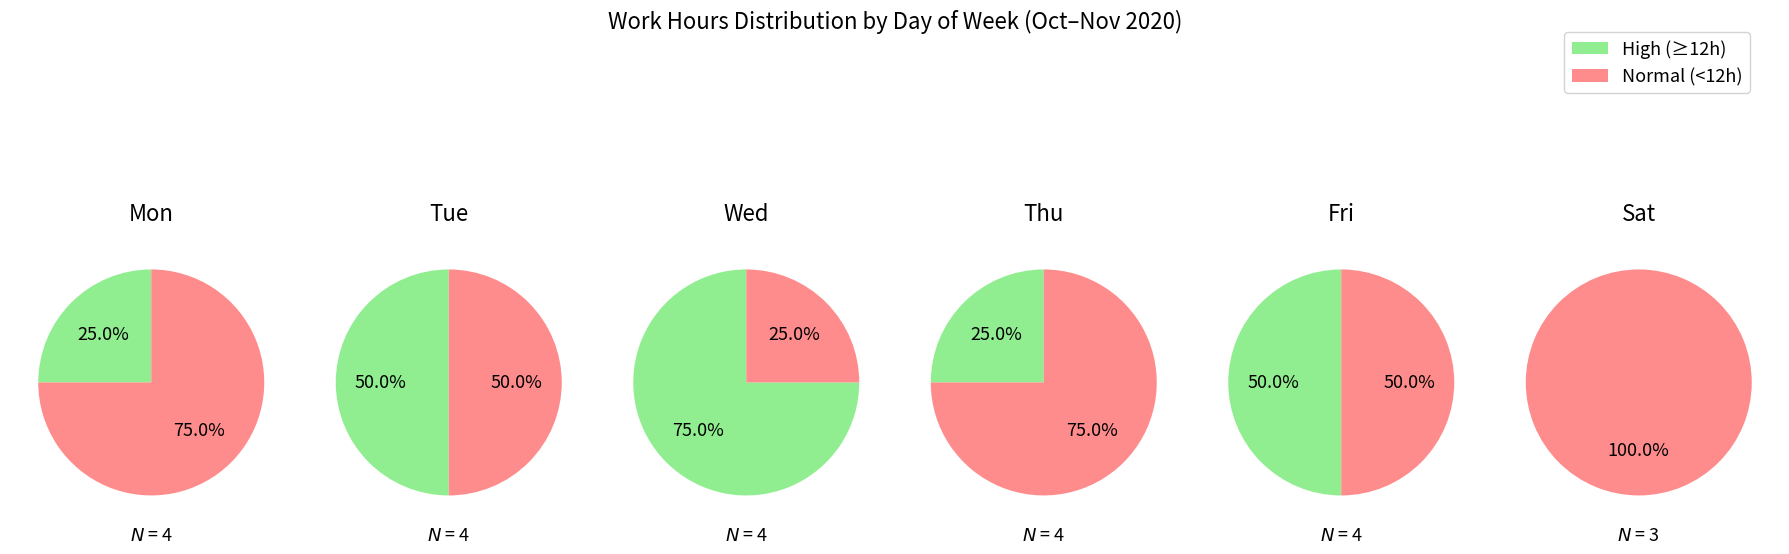

Which series has the largest range (max minus min)?

High (>=12h)